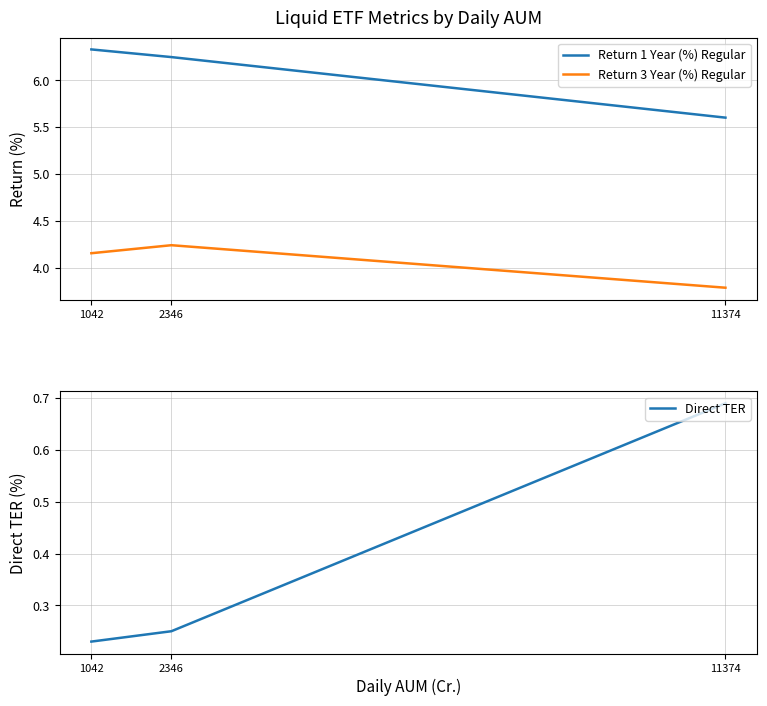

List the series in order of their overall mean, highest first.

Return 1 Year (%) Regular, Return 3 Year (%) Regular, Direct TER